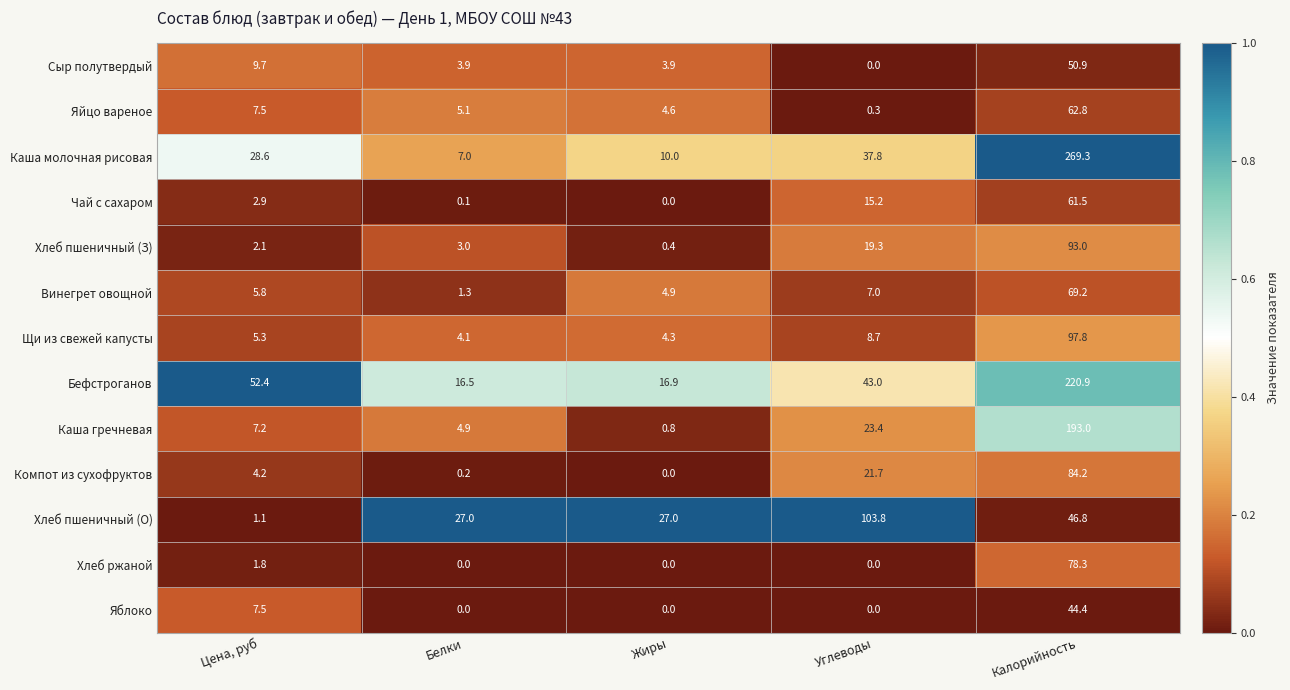

At which category is the sum across all series the highest?

Калорийность